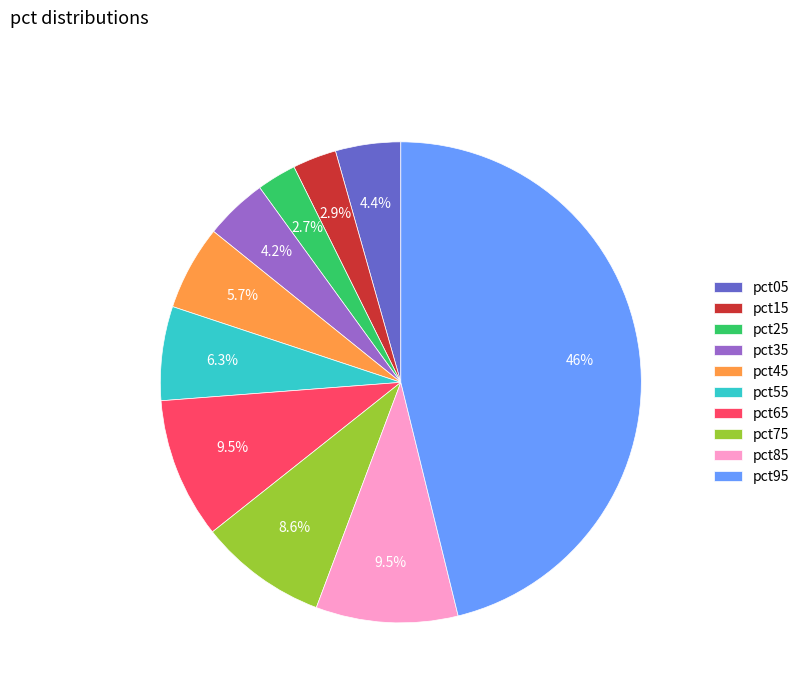

Does any single category account for the majority?

No